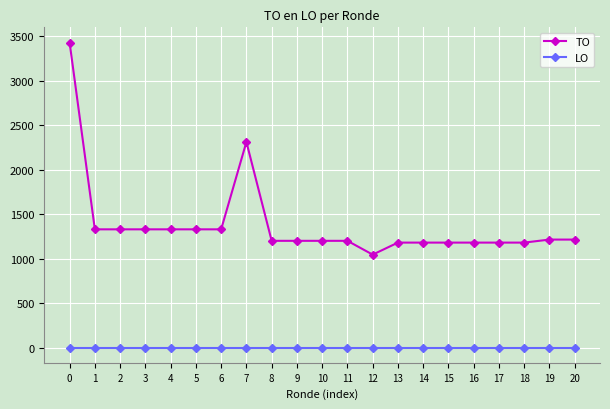

Rank the series by their average value, from highest to lowest.

TO, LO